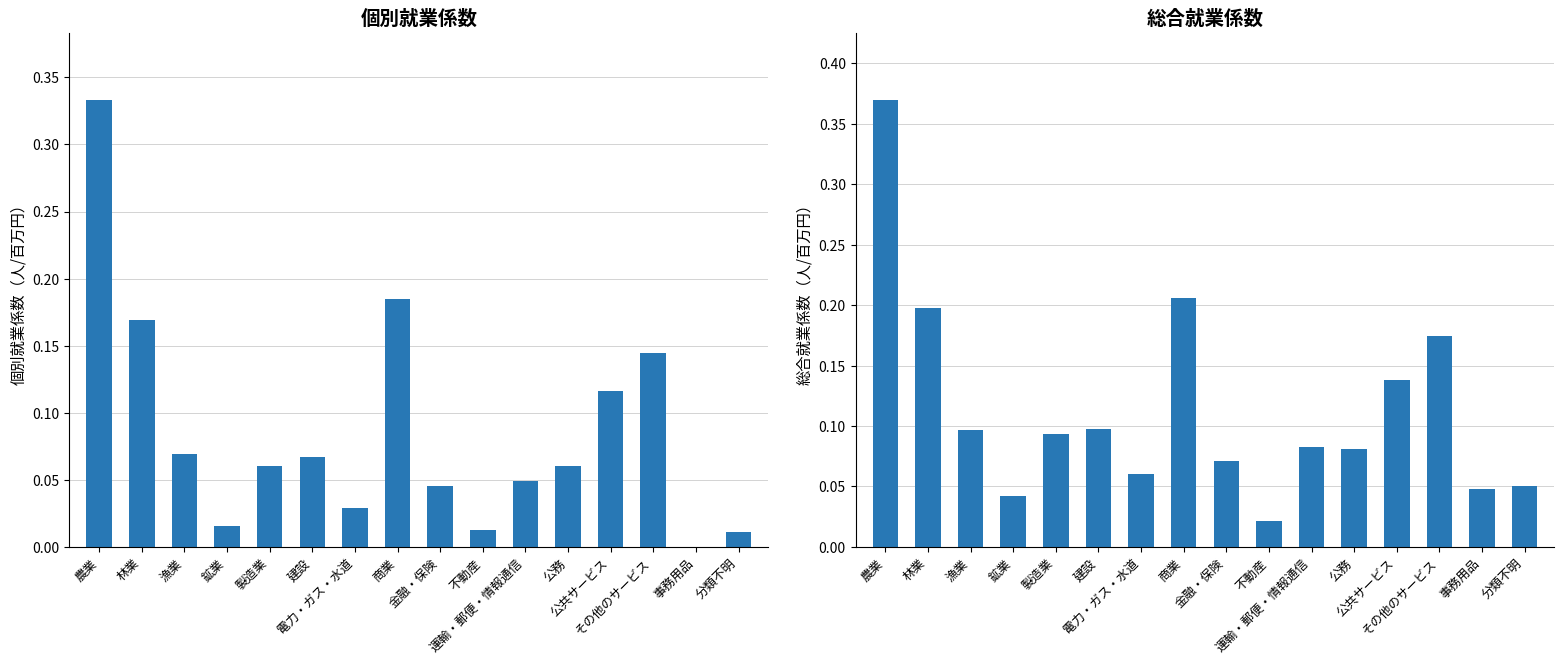

What is the total value across all series at 漁業?

0.2